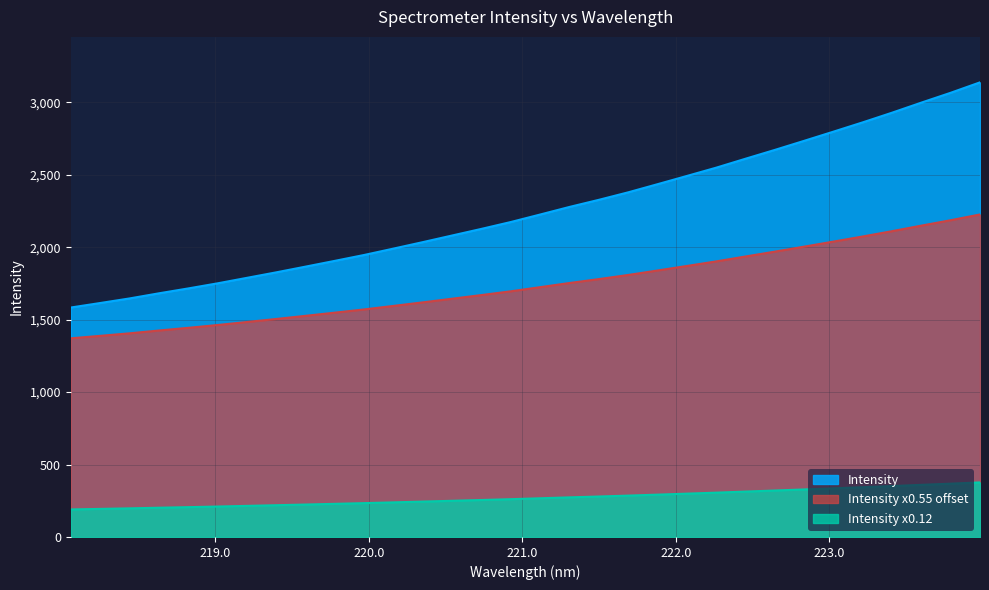

Count the number of values greater than 2225.

16